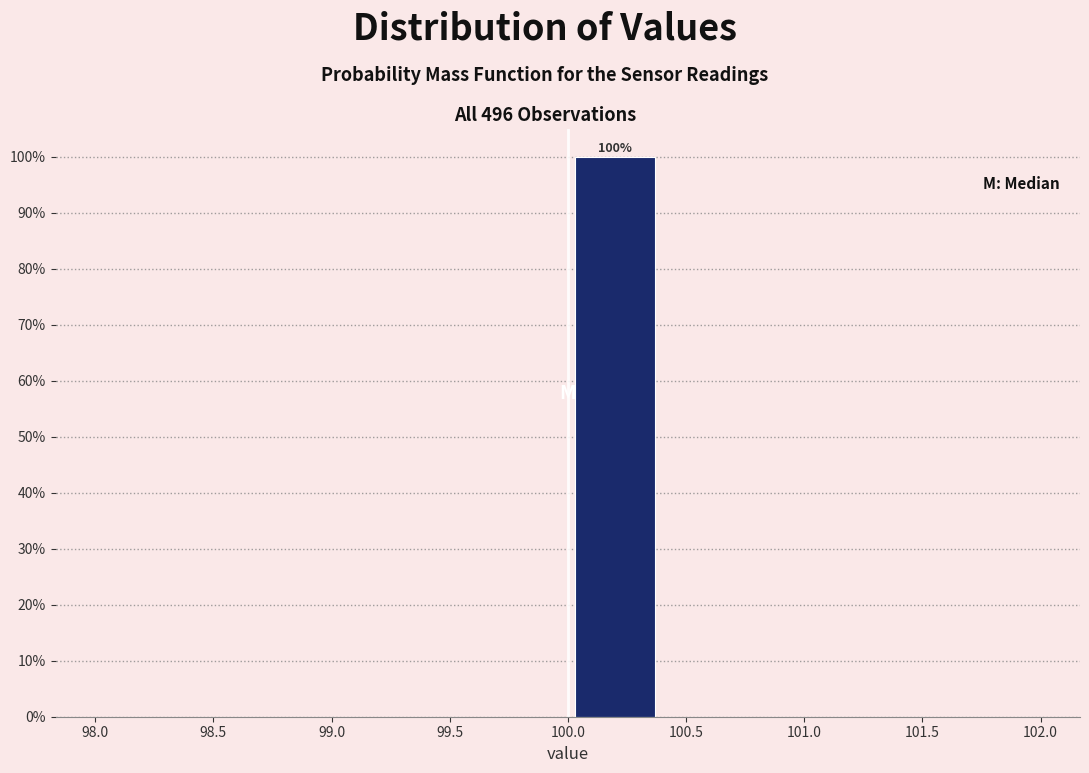

Which range on the x-axis has the tallest bar?

100.0 to 100.4